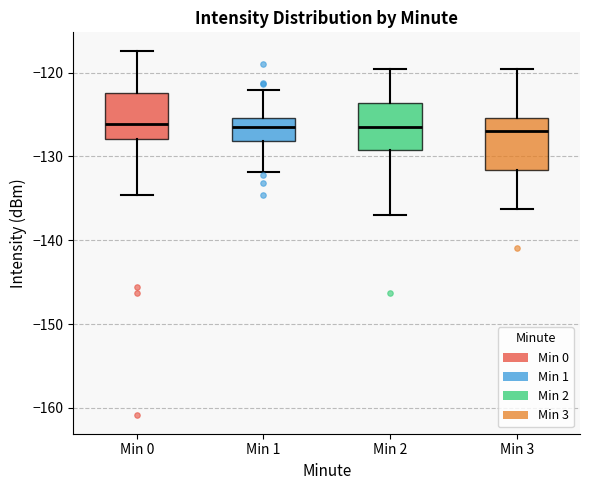

Reading left to right, transcribe this box plot: for each box, give where its median line is, the range the box spans, and where its two whiskers end, as read against the y-axis. The values are not printed on the chart, so give them approximately, as read against the axis.

Min 0: median -126, box -128 to -122, whiskers -135 to -117
Min 1: median -126, box -128 to -125, whiskers -132 to -122
Min 2: median -127, box -129 to -124, whiskers -137 to -120
Min 3: median -127, box -132 to -125, whiskers -136 to -120